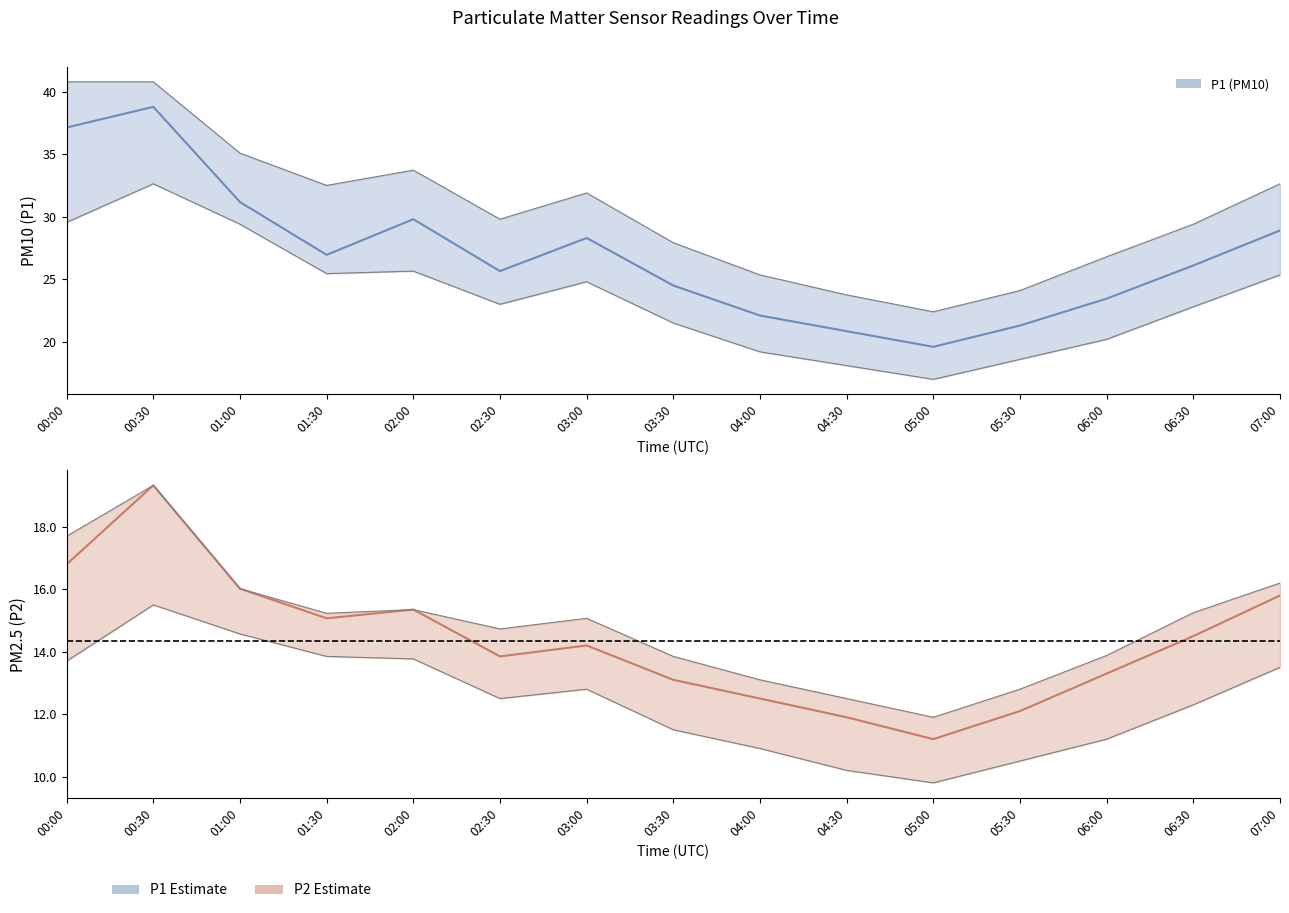

What is the label of the 14th point from the right?

00:30